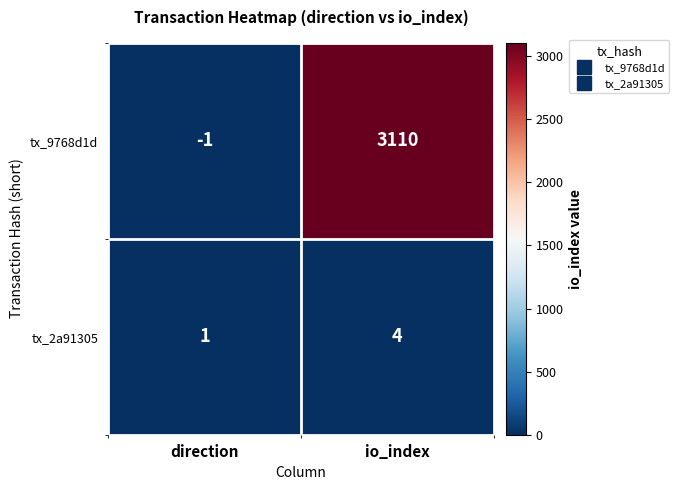

Between direction and io_index, which series saw the biggest shift?

tx_9768d1d